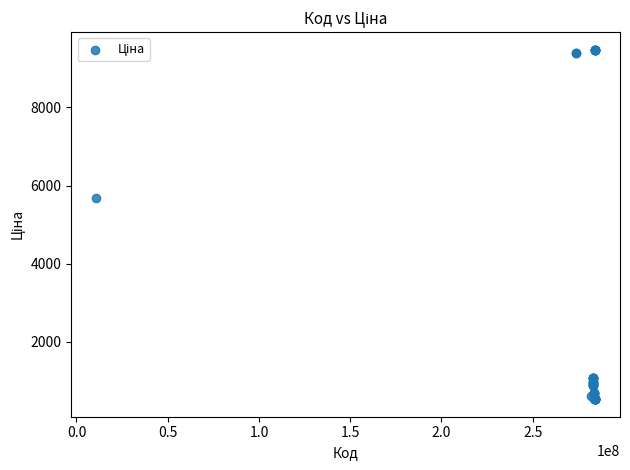

What Y value in the scatter plot is closest to 5005?

5673.8